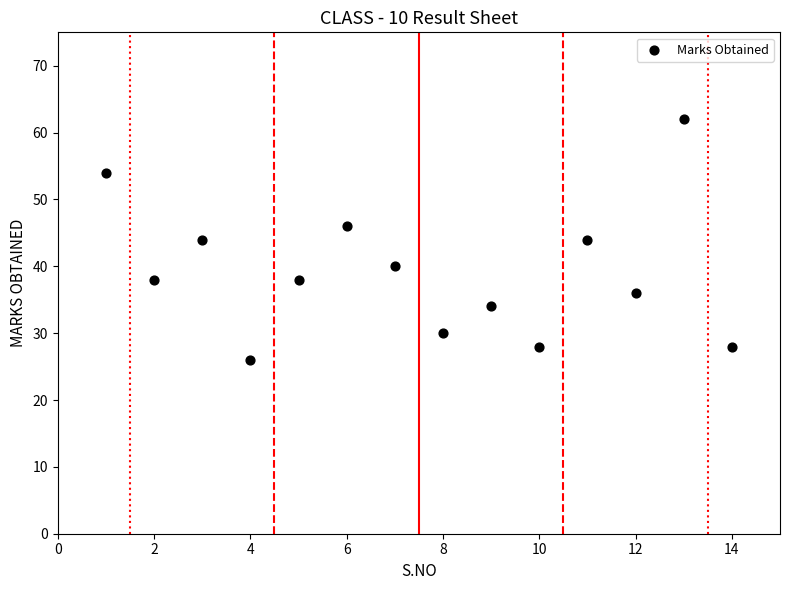

What is the range of Y values (max minus min)?

36